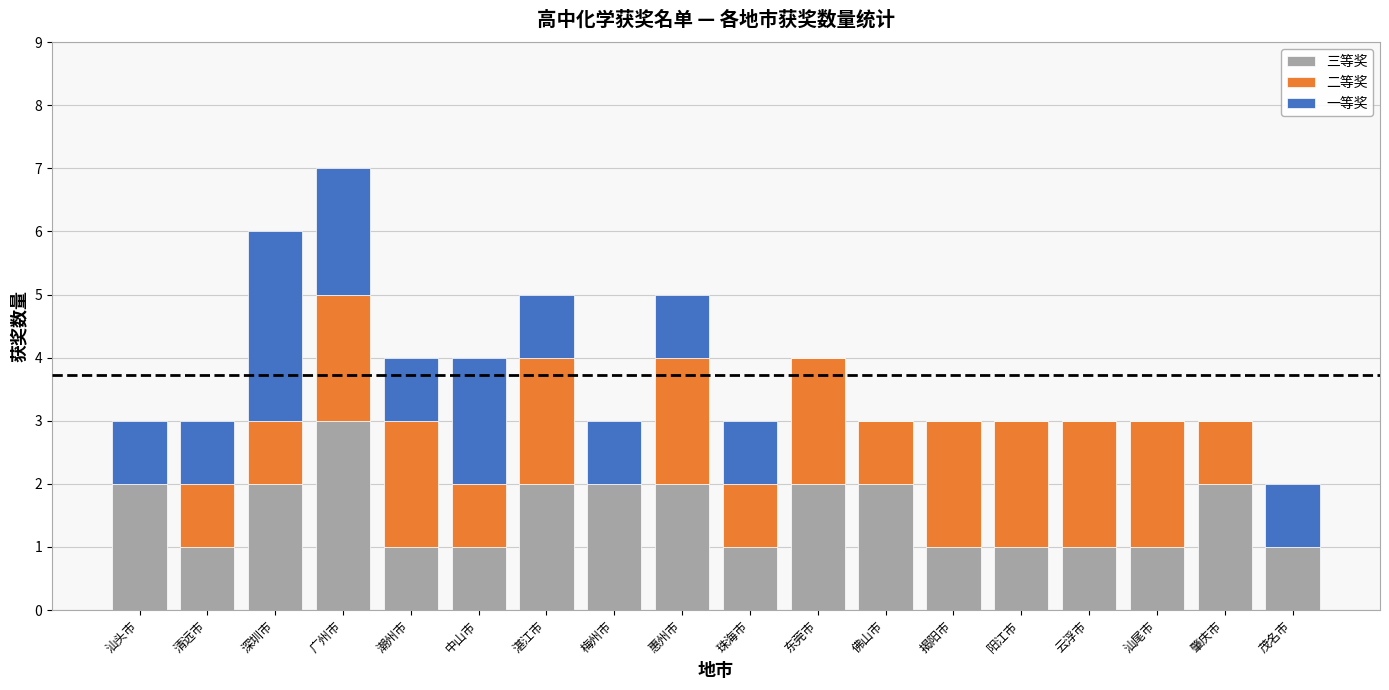

What is the sum of all 三等奖 values?

28